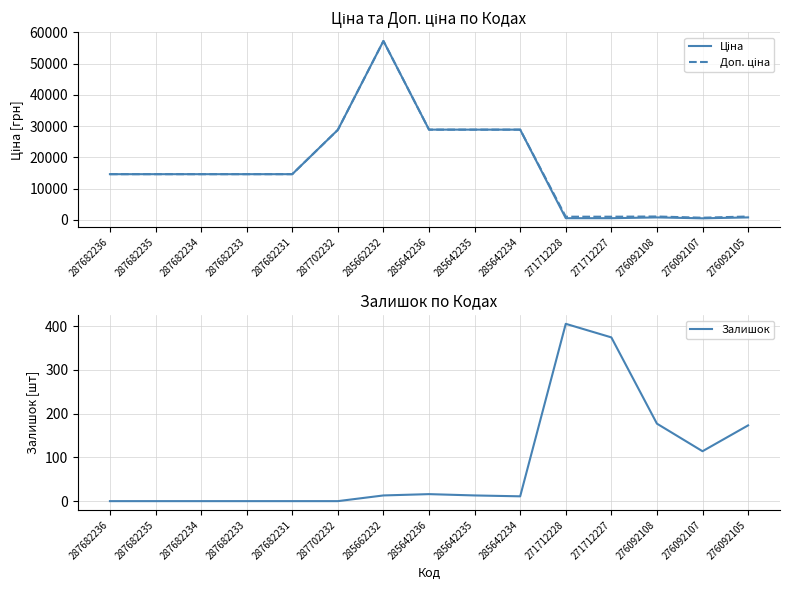

At which label does Ціна first exceed 14649?

287682236